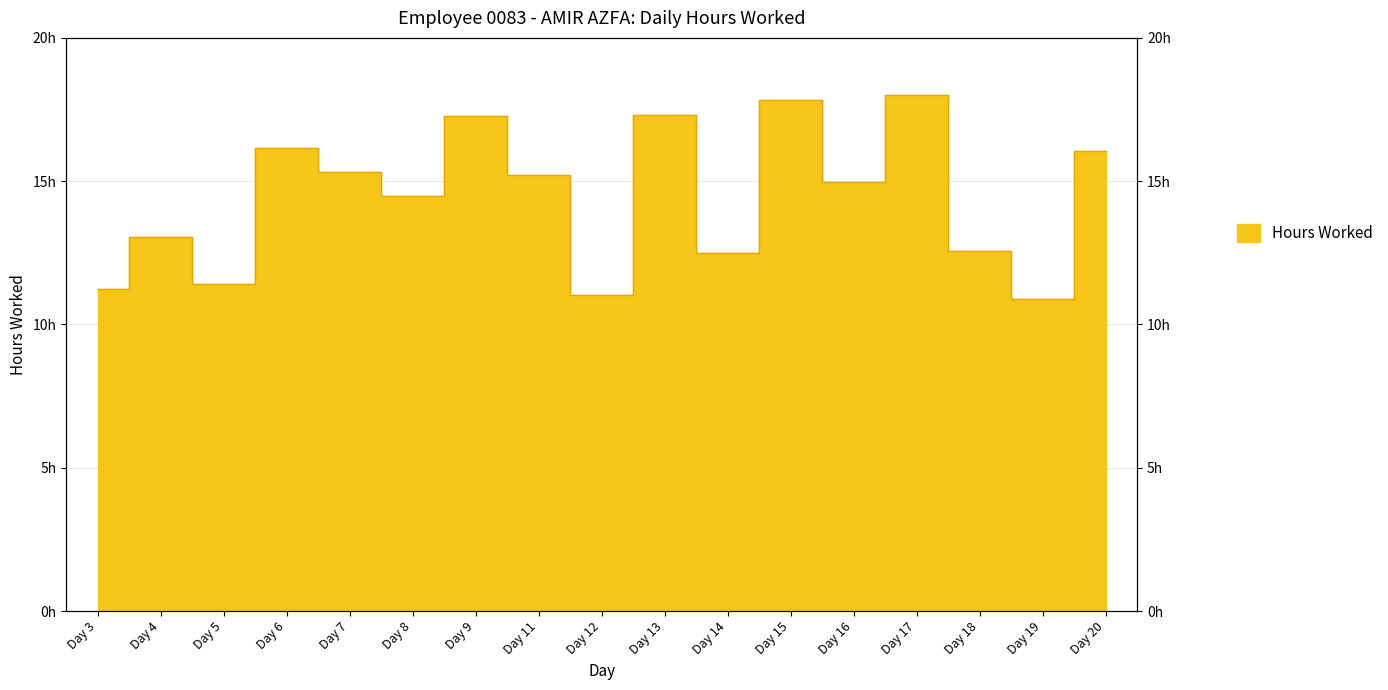

What is the value of the 5th point from the left?

15.3